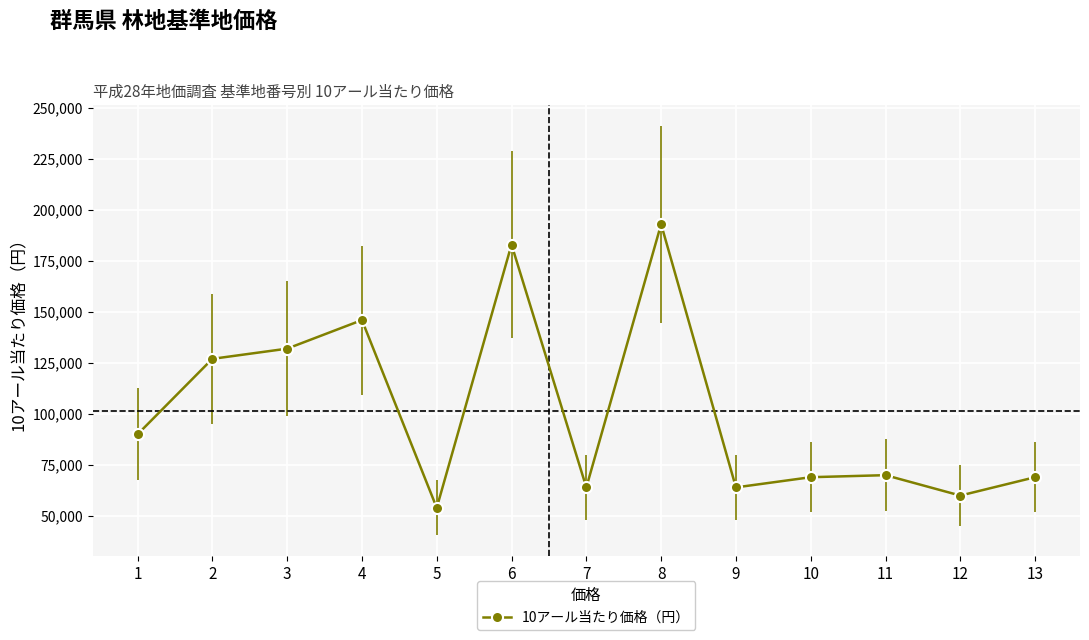

What is the value of the 9th point from the left?

64000